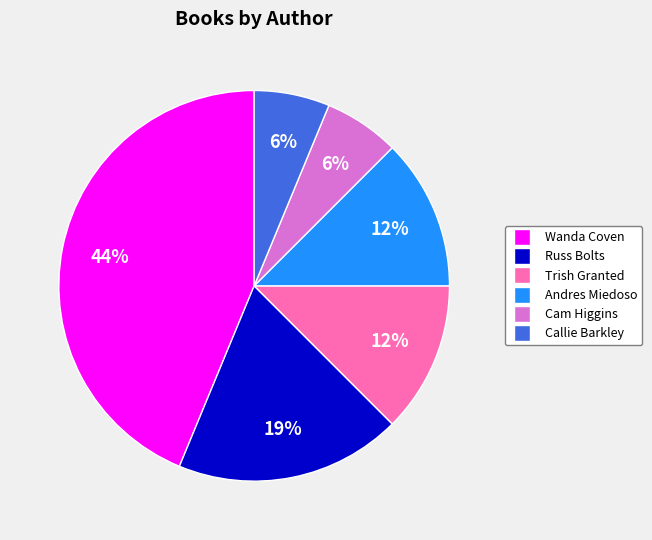

To the nearest percent, what is the average slice percentage?

17%